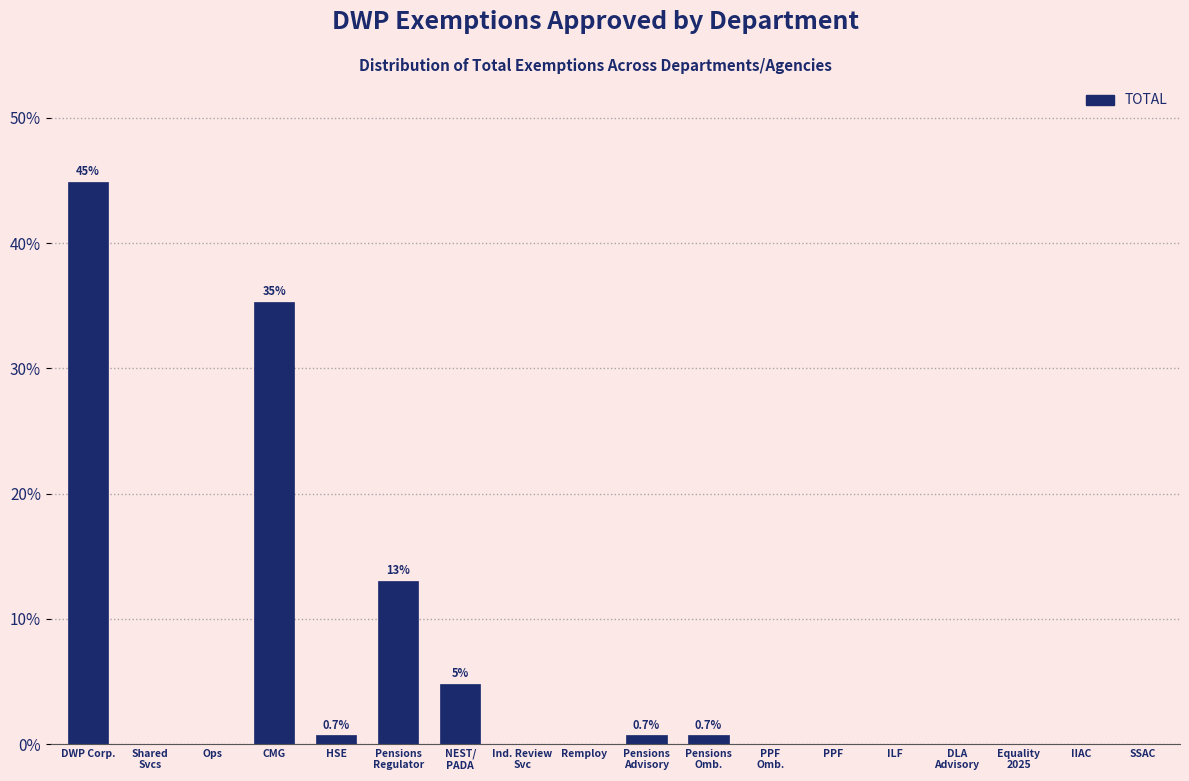

What is the sum of the values at ILF and CMG?

35.3